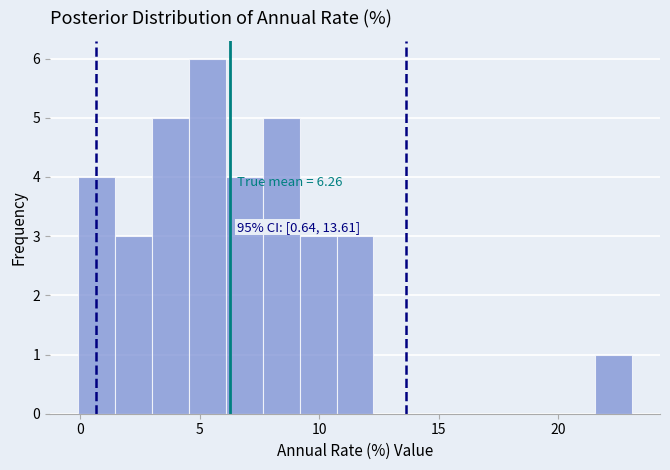

Around what value on the x-axis is the tallest bar? Give the approximate position of its centre, as read against the axis.

5.5